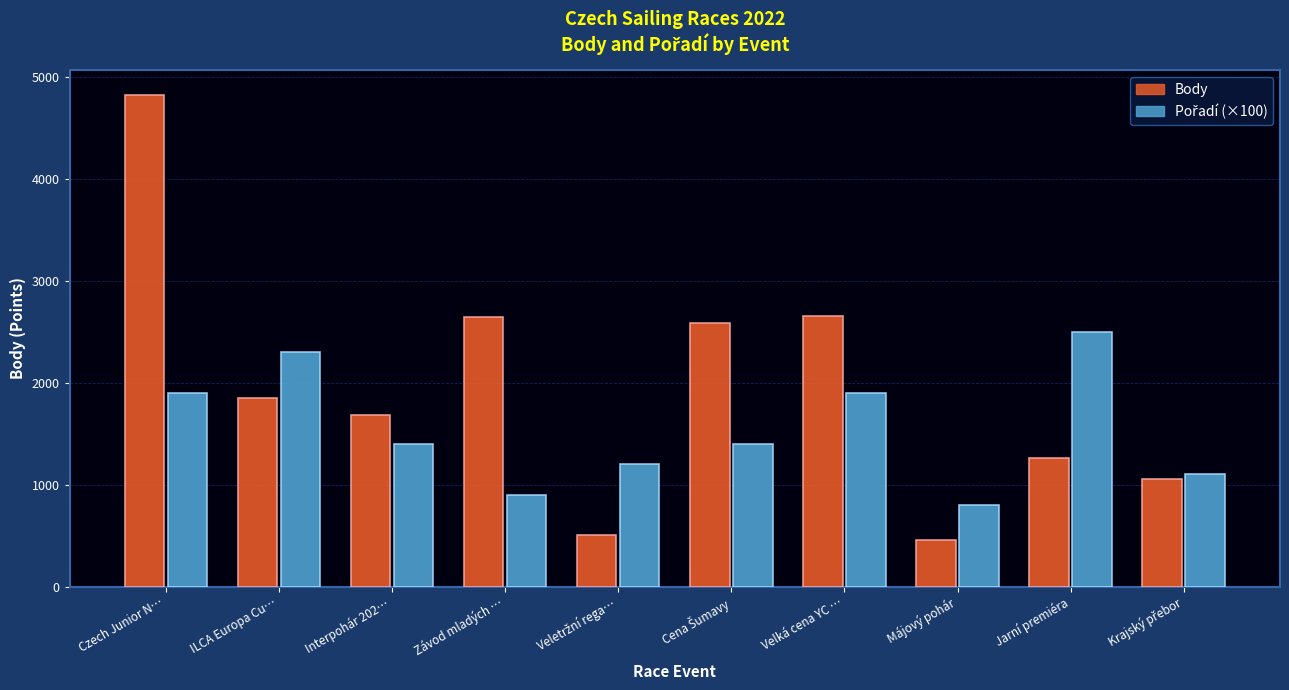

At how many categories does at least one series exceed 3513?

1